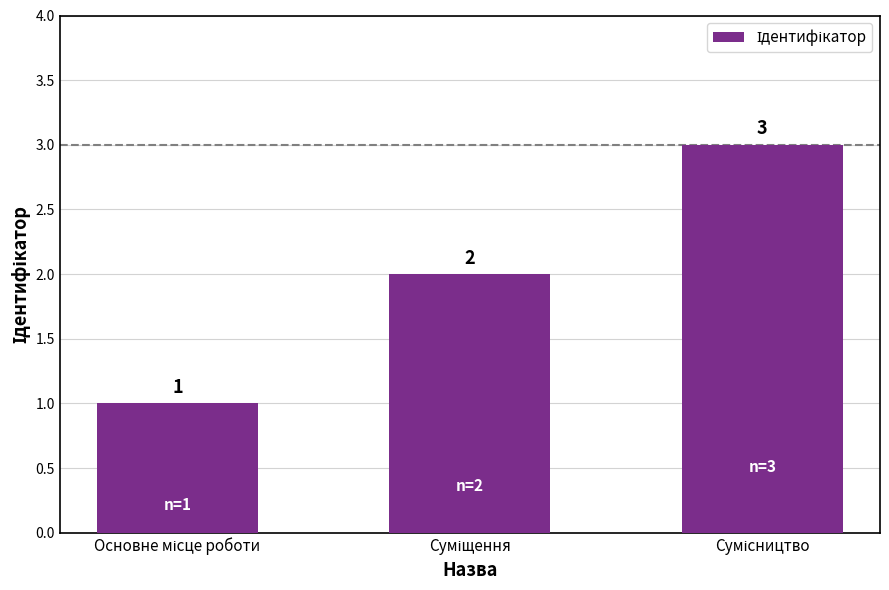

Count the values in the range 1 to 3.

3